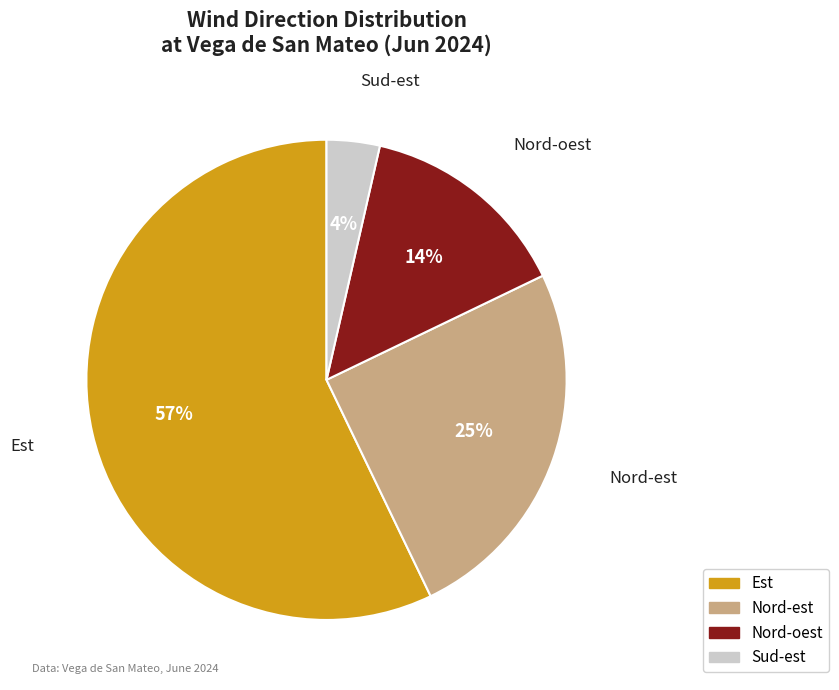

Rank the categories by value from highest to lowest.

Est, Nord-est, Nord-oest, Sud-est